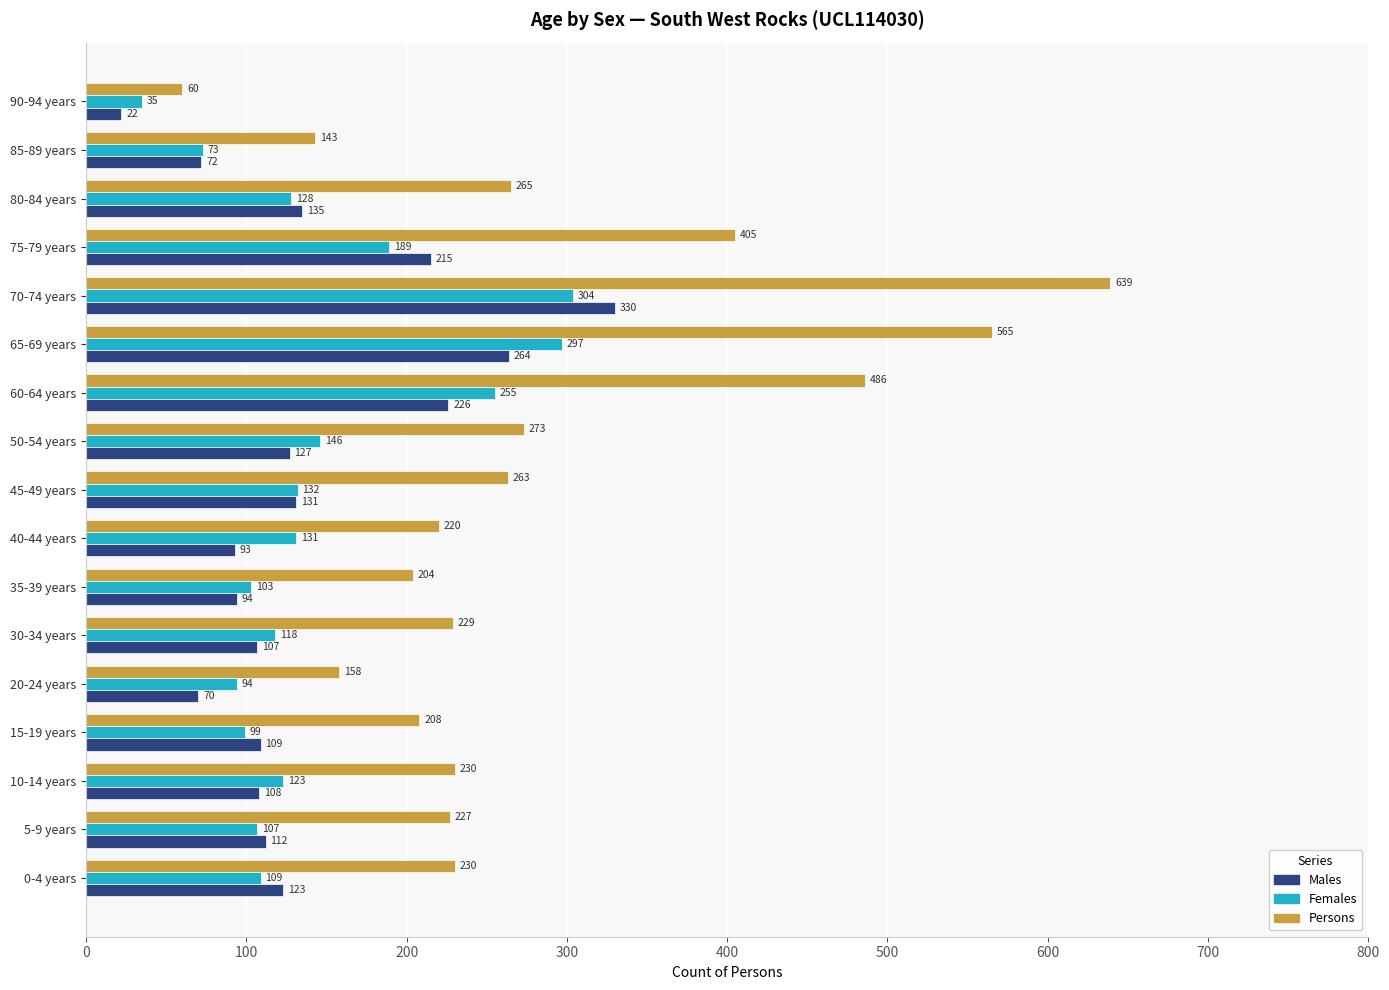

True or false: Females has a value of 255 at 60-64 years.

True